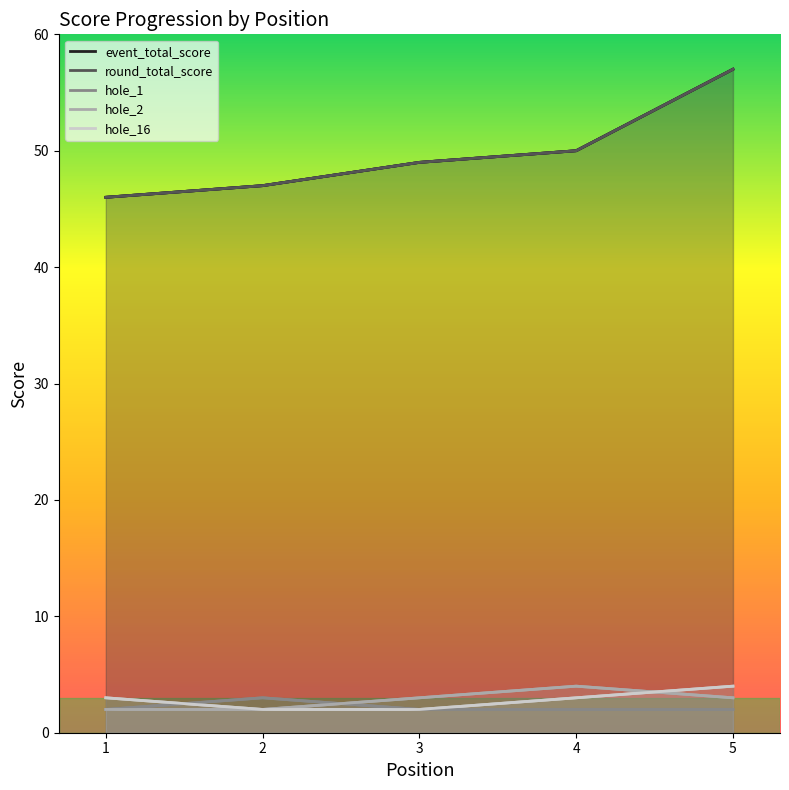

True or false: hole_1 has more than 2 points higher than both neighbors.

False